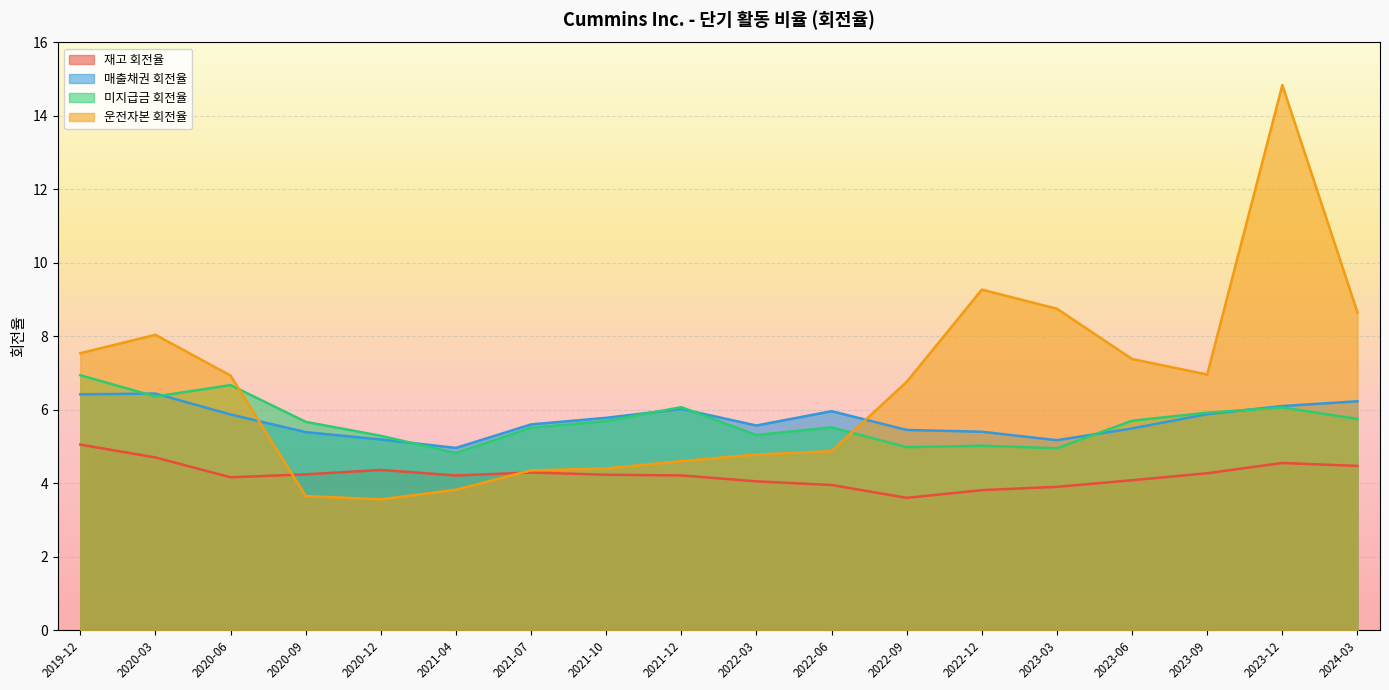

What is the value of the 재고 회전율 point at the 15th from the left?

4.2